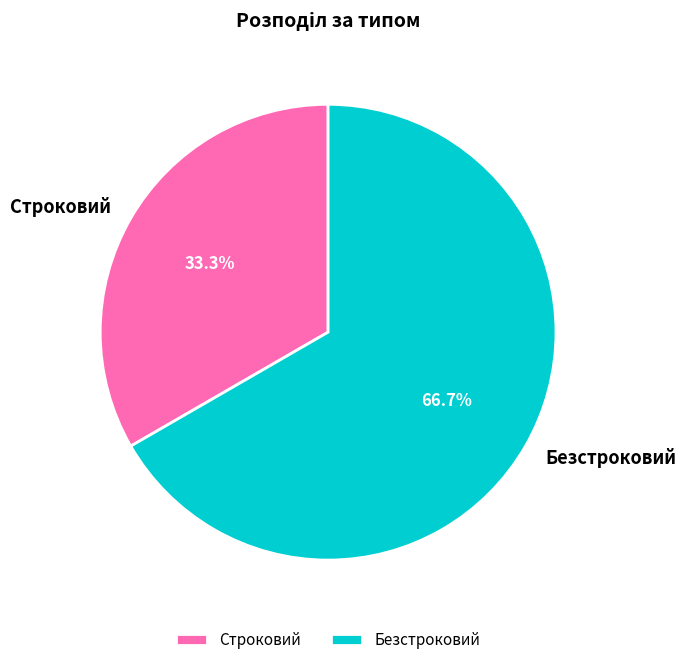

Do Безстроковий and Строковий together represent more than half of the pie?

Yes